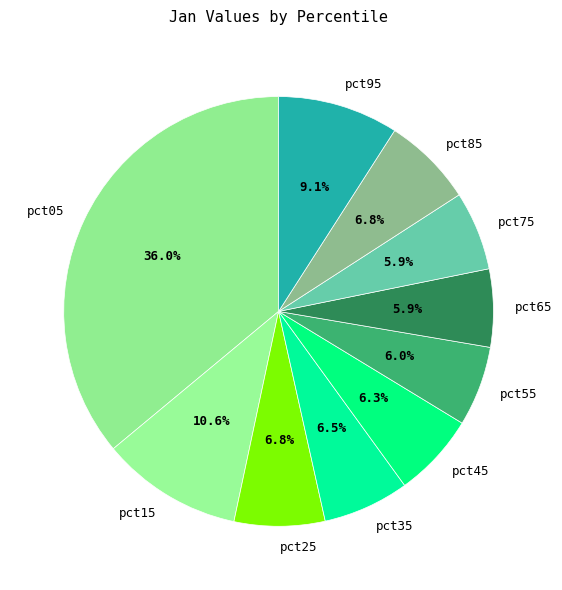

To the nearest percent, what is the difference between the largest and smallest slice percentages?

30%